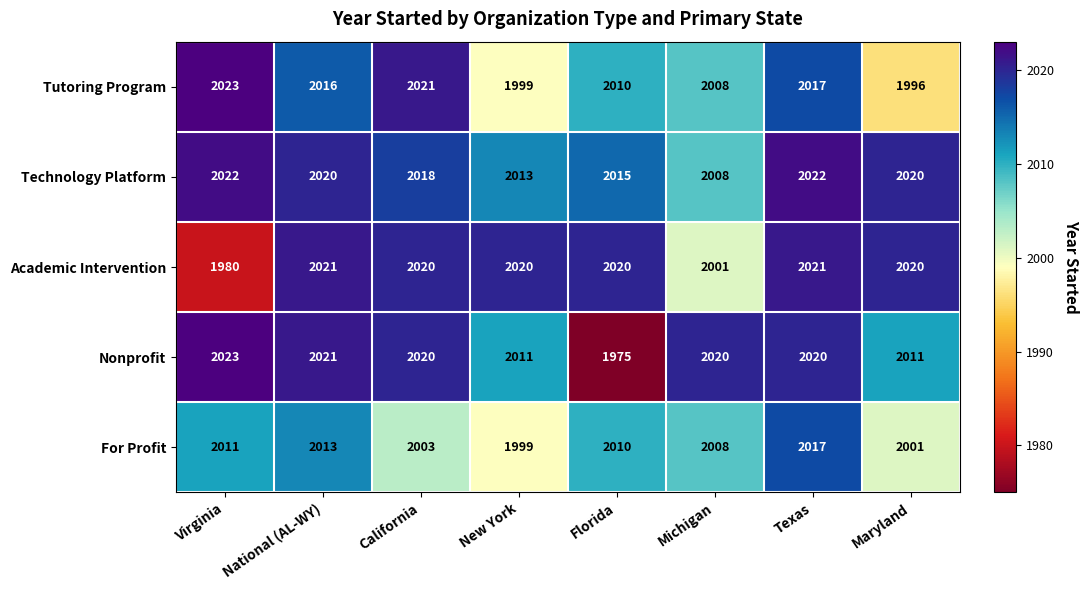

Which series has the widest spread of values?

Nonprofit